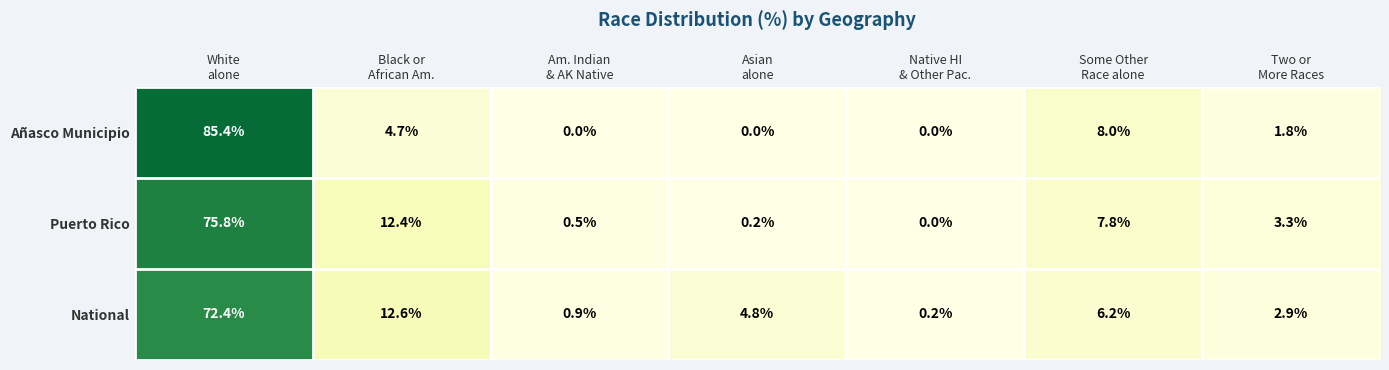

Which series changed the most between Black or
African Am. and Asian
alone?

Puerto Rico